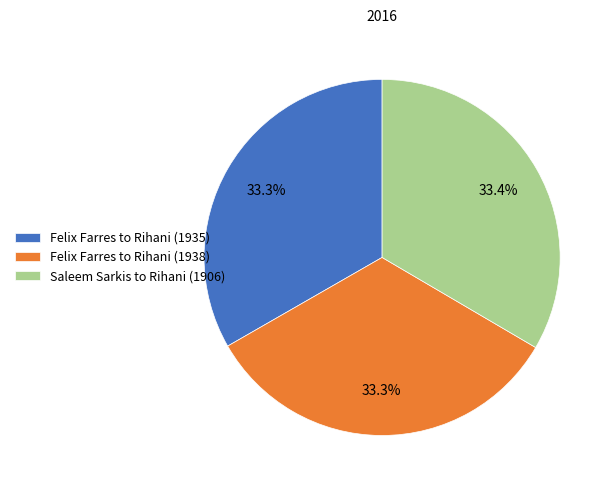

Approximately how many times larger is the value at Felix Farres to Rihani (1935) compared to Saleem Sarkis to Rihani (1906)?

1.0